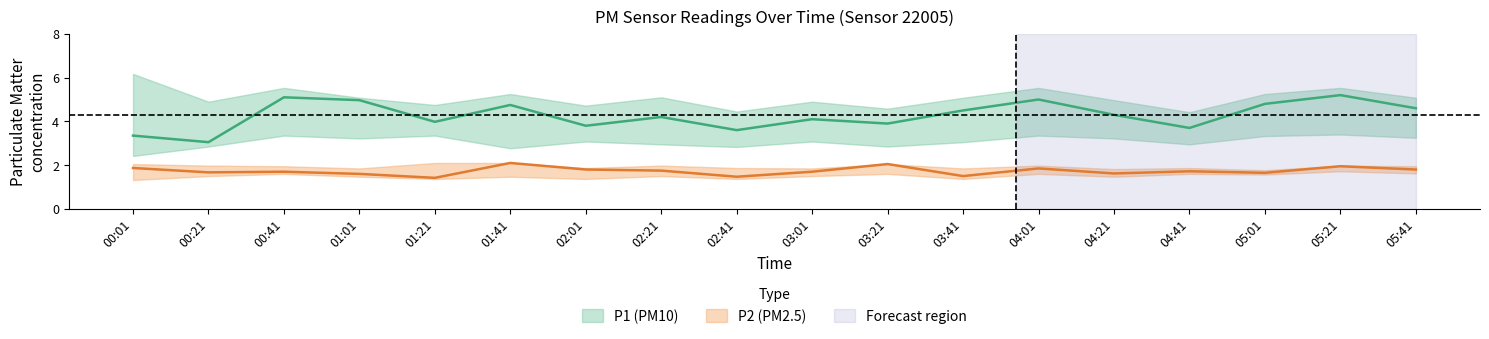

Which series has the largest range (max minus min)?

P1